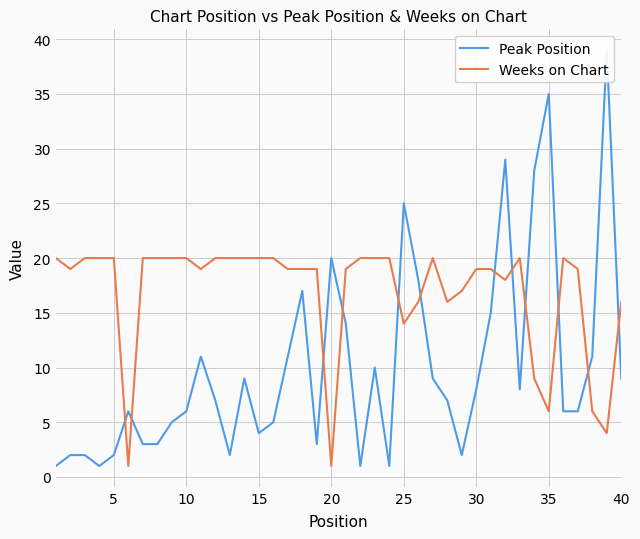

What is the approximate value of Weeks on Chart at 10, to the nearest 10?

20